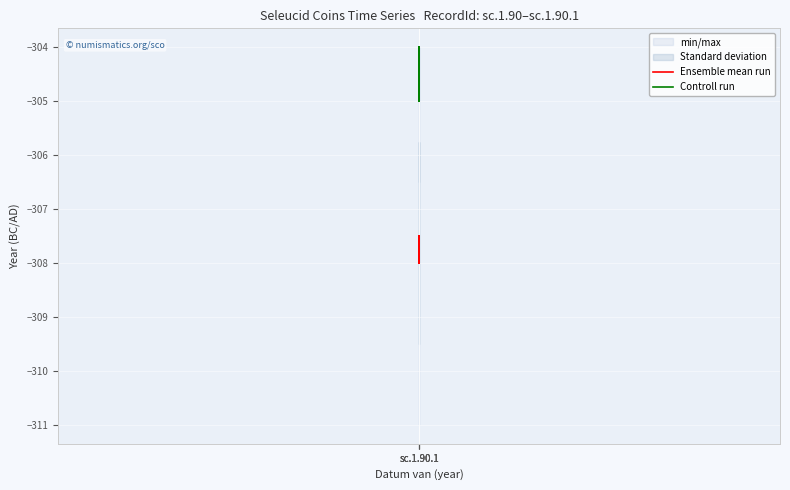

Which series has the largest total across all categories?

Controll run